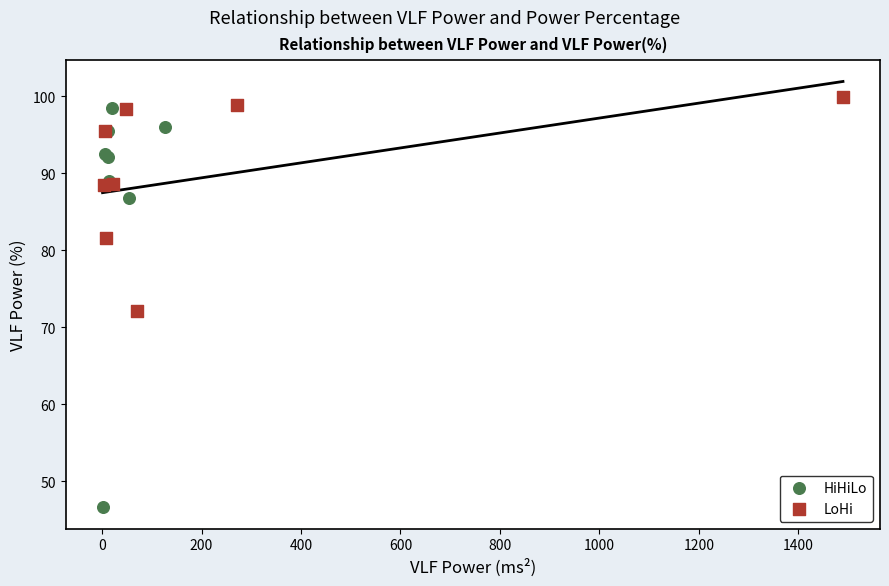

Which series has the largest Y range (max minus min)?

HiHiLo